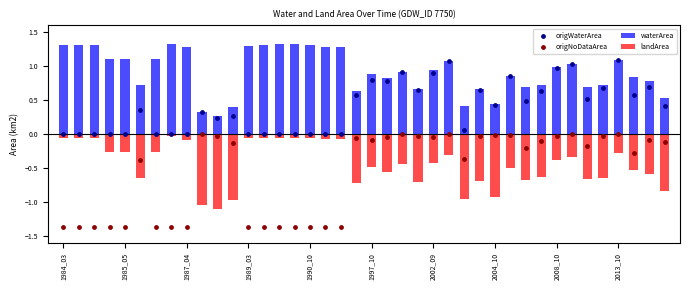

Which series has the largest Y range (max minus min)?

origNoDataArea